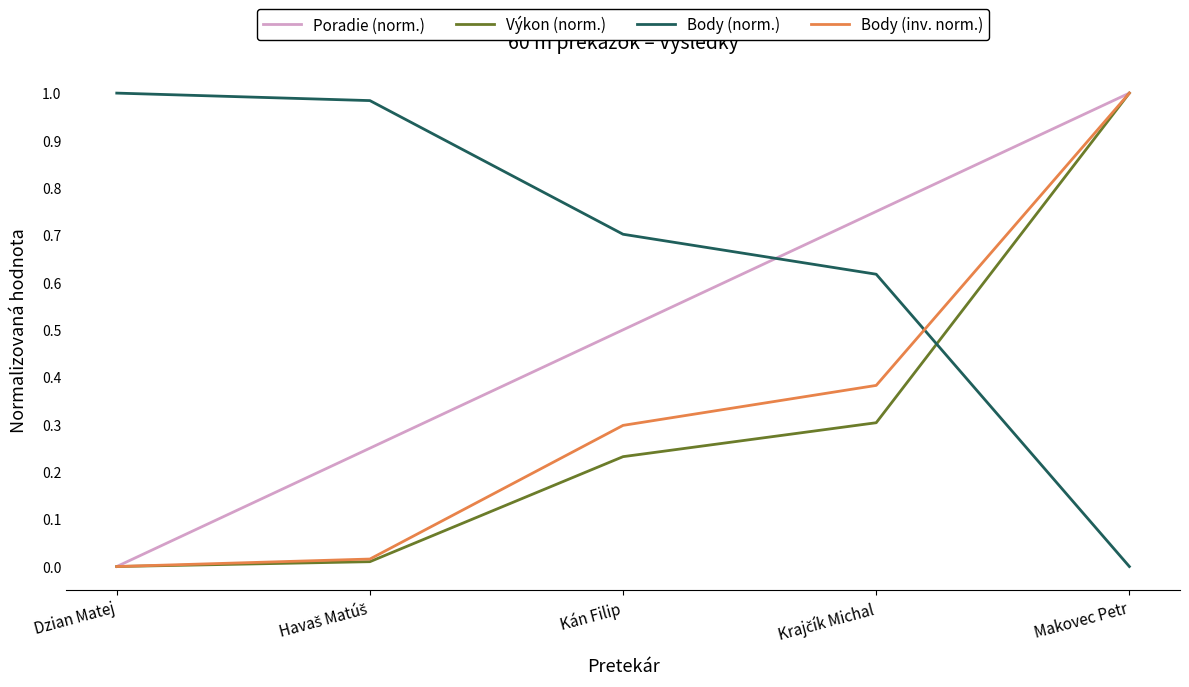

True or false: Výkon (norm.) has a value of 0.7 at Dzian Matej.

False